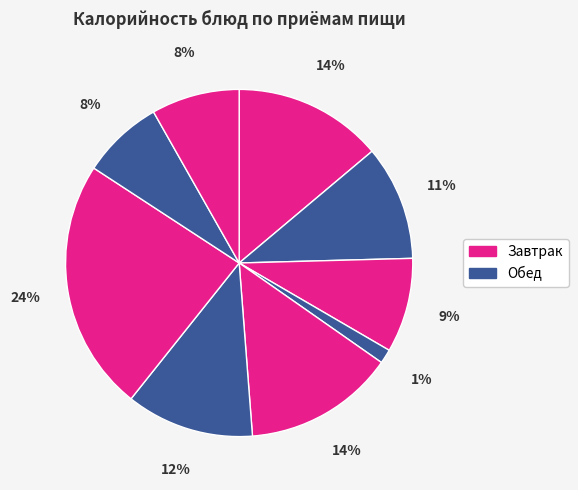

Rank the categories by value from lowest to highest.

Свежий помидор, Кисель, Хлеб II сорт, Хлеб (завтрак), Кофейный напиток, Тефтели в соусе, Каша манная, Рассольник, Каша гороховая